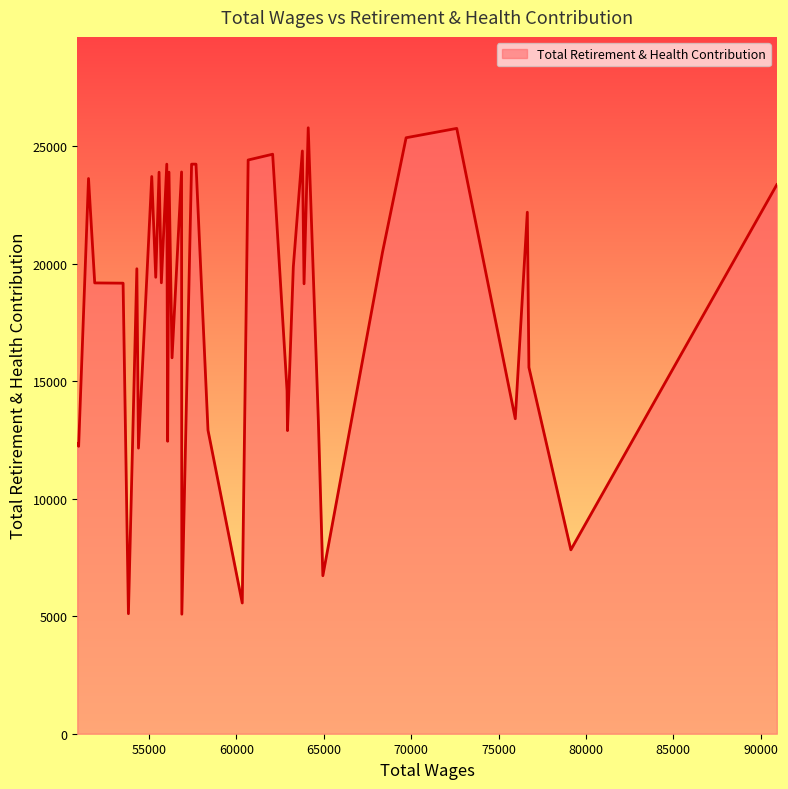

What is the sum of all values?

722501